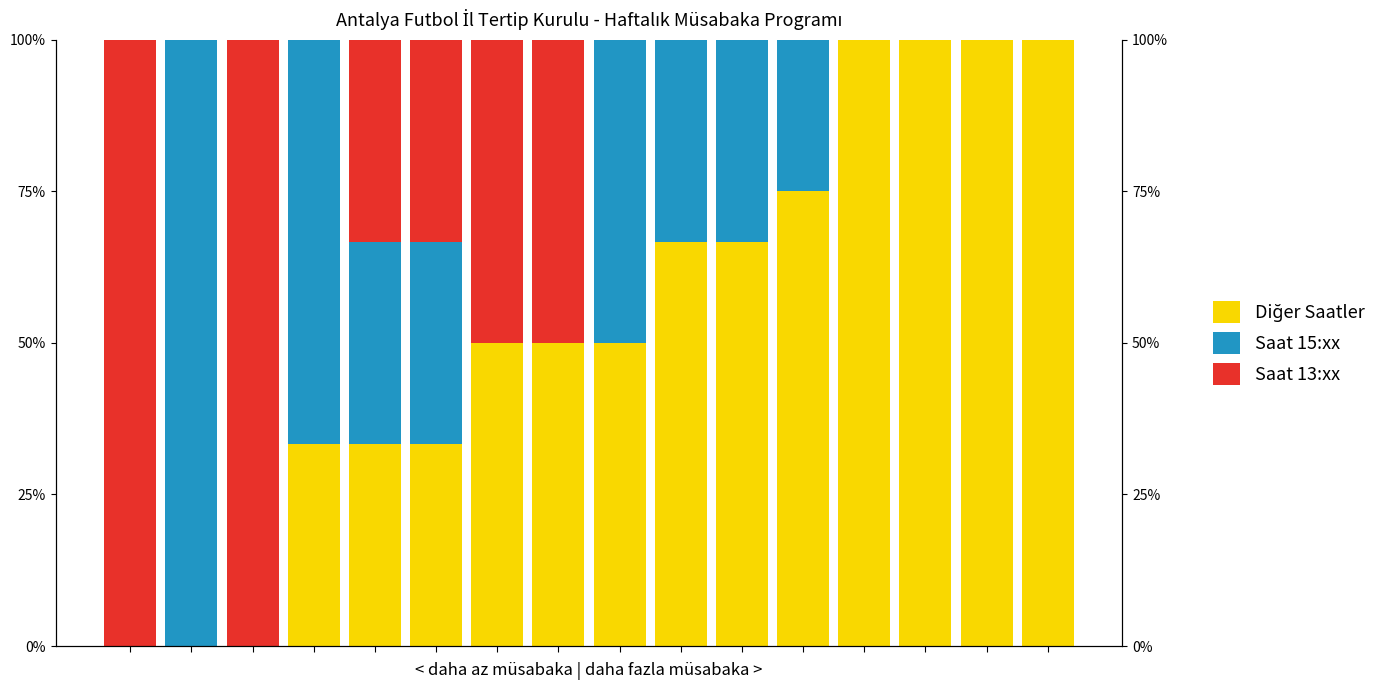

How many values in the Diğer Saatler series exceed 50?

7